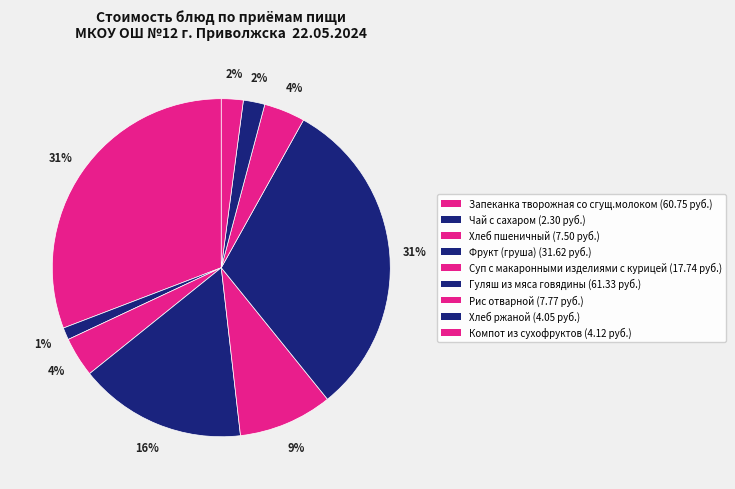

How many slices are in this pie chart?

9